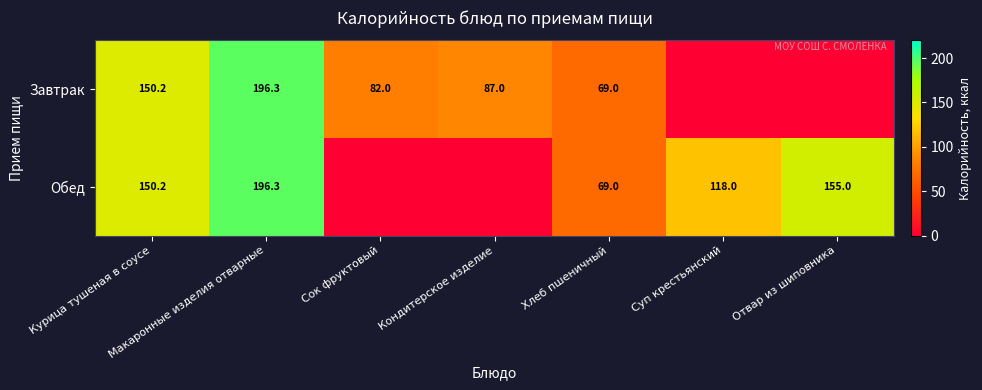

True or false: Завтрак has a value of 129.7 at Кондитерское изделие.

False